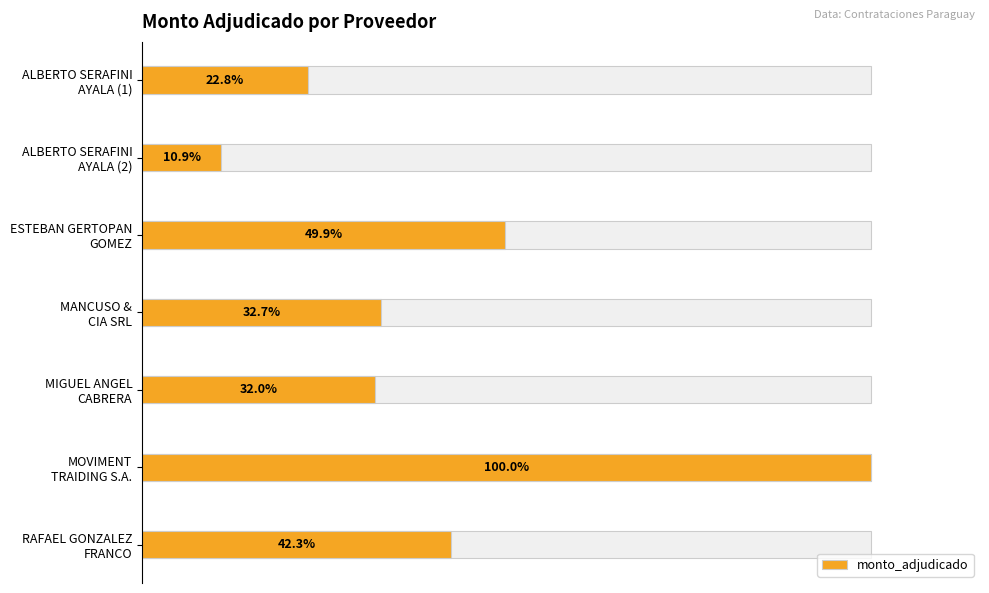

The chart shows a value of 0.2 at ALBERTO SERAFINI AYALA (1). True or false?

True